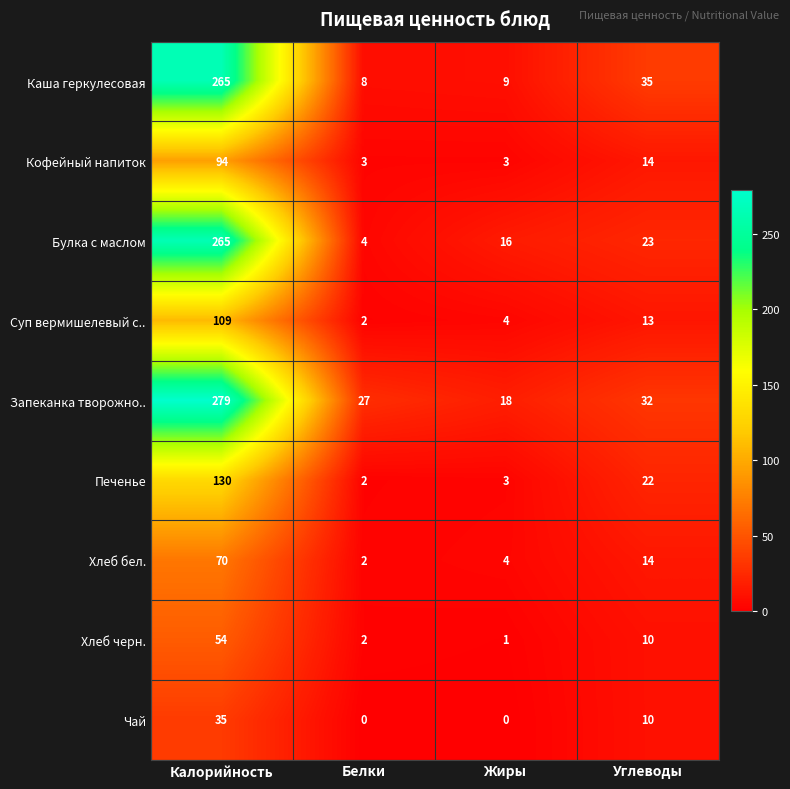

What is the greatest value displayed?

279